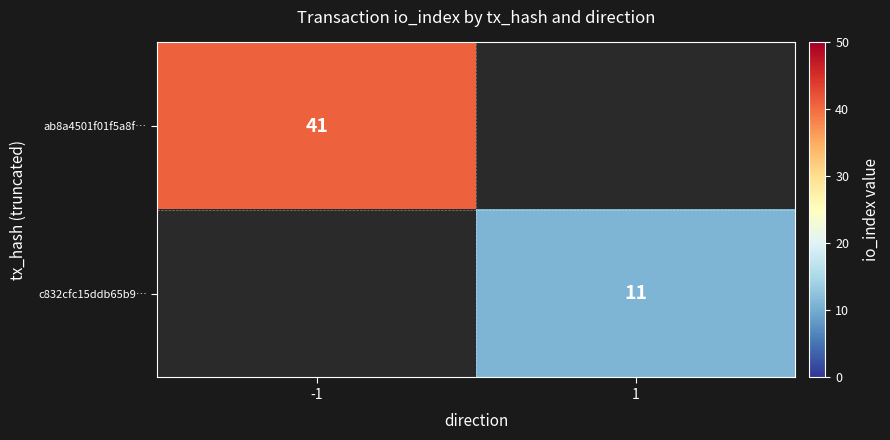

The value of c832cfc15ddb65b9… at 1 is 11. True or false?

True